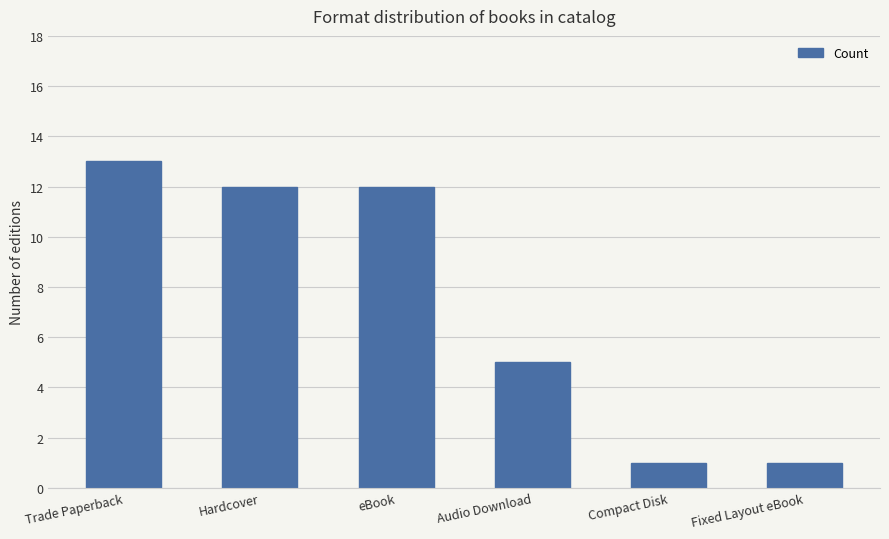

Reading left to right, extract all data points from this chart.

13	12	12	5	1	1